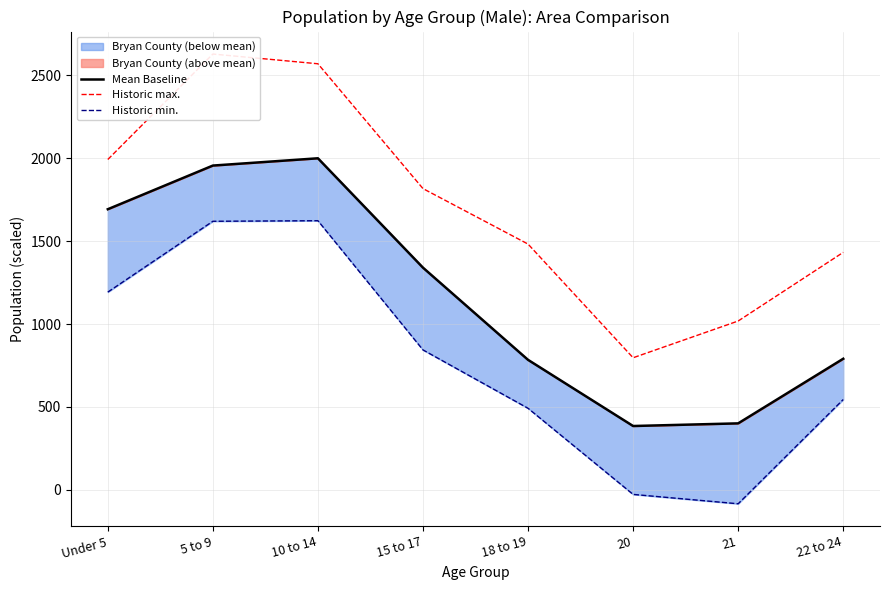

True or false: Historic max. has a value of 1432.5 at 22 to 24.

True